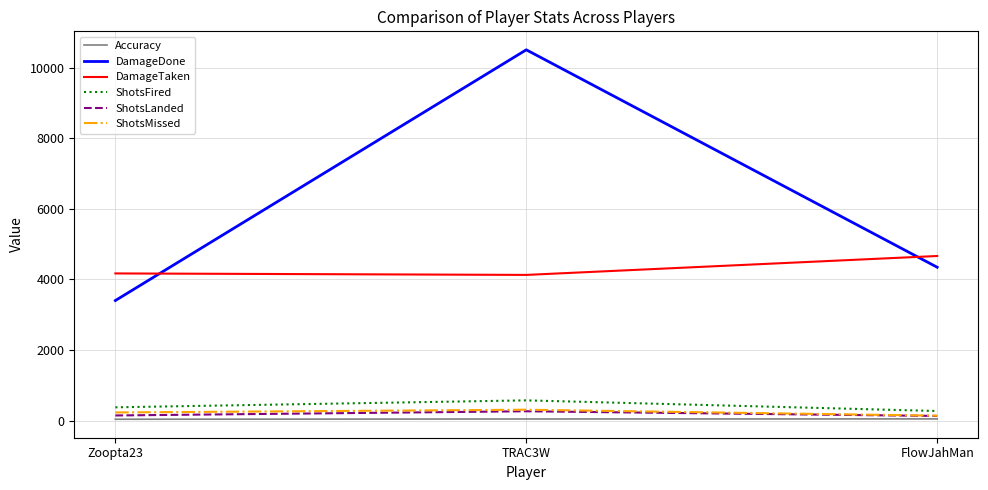

The value of ShotsLanded at TRAC3W is 265.0. True or false?

True